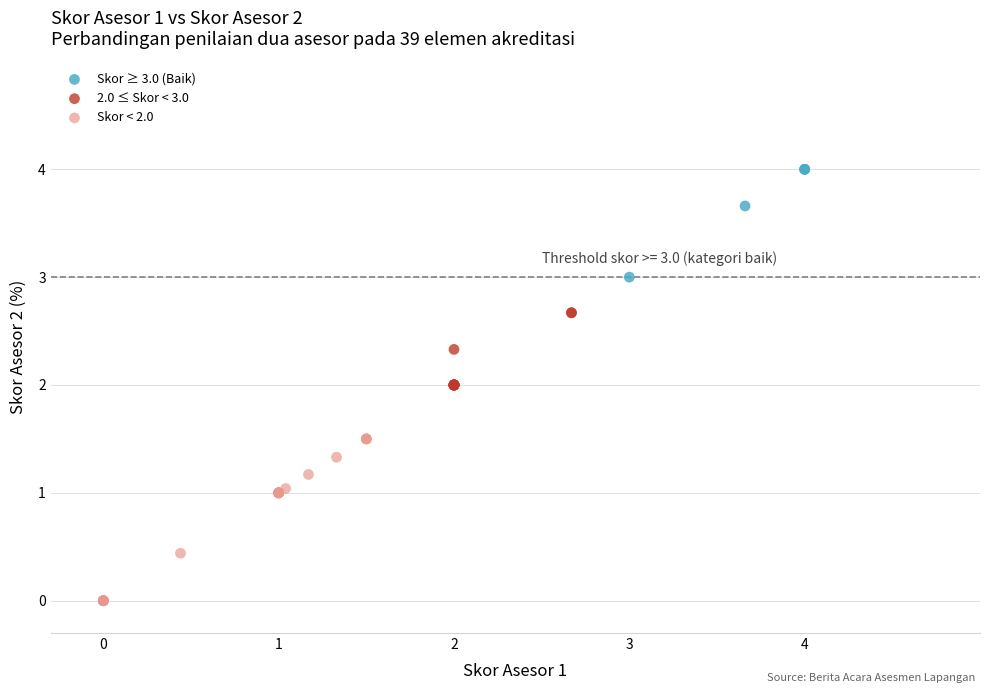

Which series has the widest spread of Y values?

Skor < 2.0